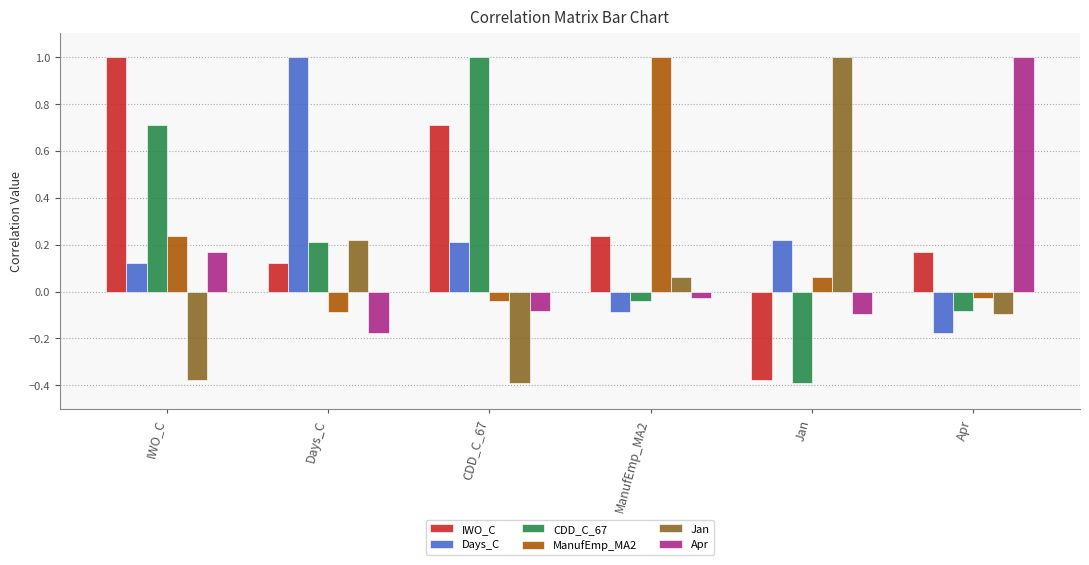

What is the maximum value for Jan?

1.0